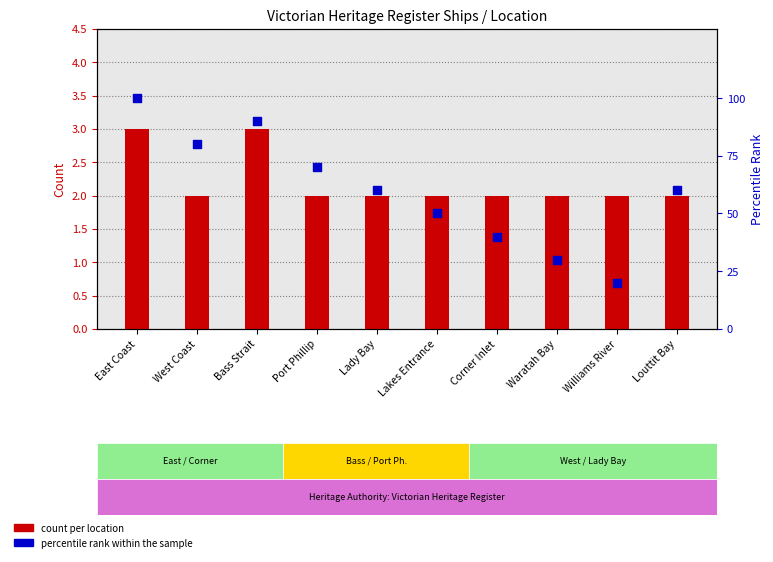

Which series contains the highest Y value?

percentile rank within the sample